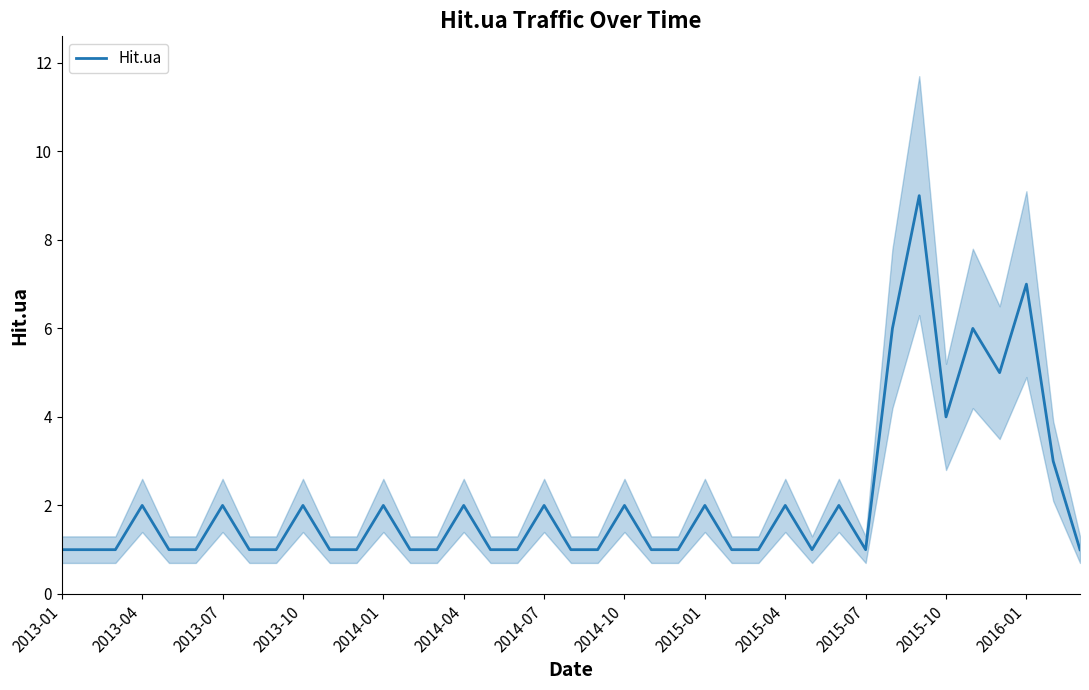

Is it true that Hit.ua equals 2 at 2014-07?

True